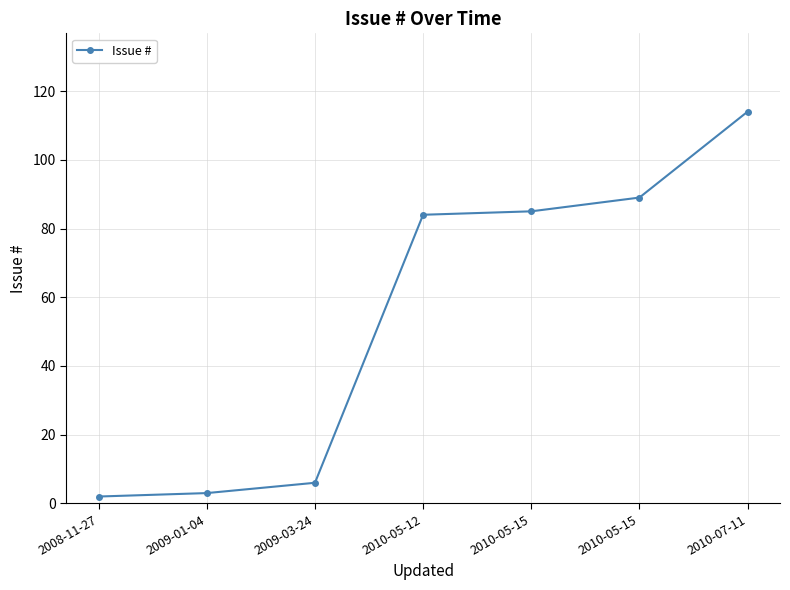

What value does the data have at 2009-03-24?

6